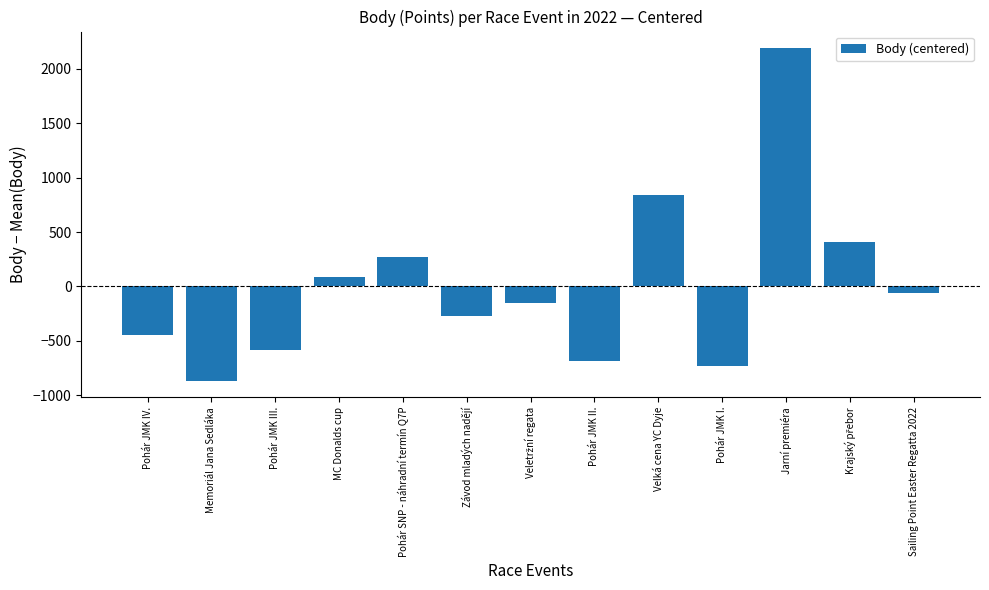

What is the smallest value displayed?

-865.5